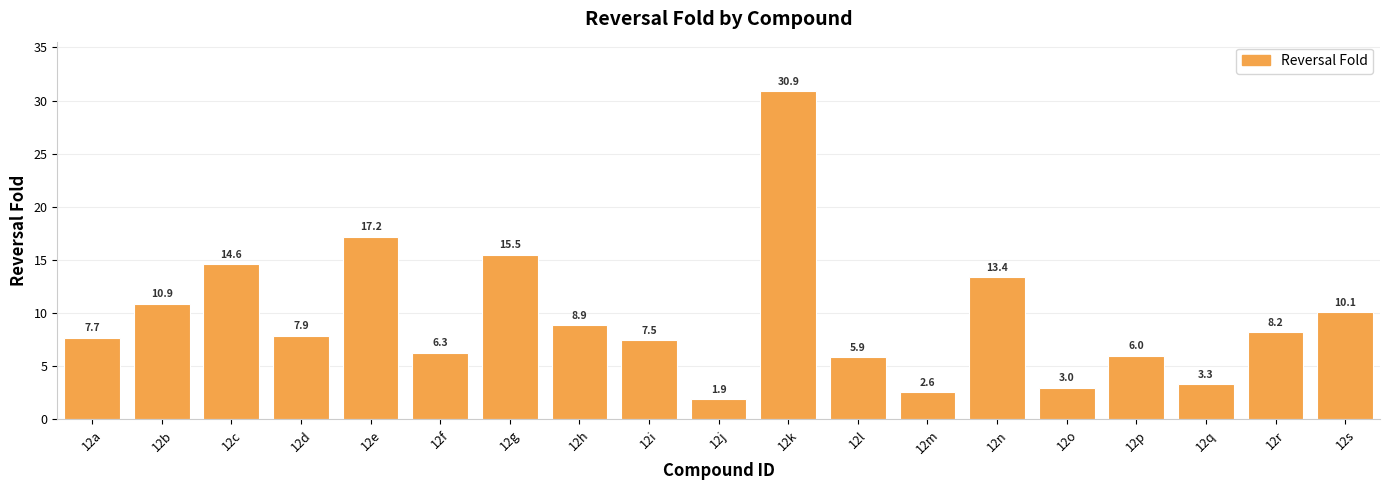

The chart shows a value of 4.9 at 12h. True or false?

False